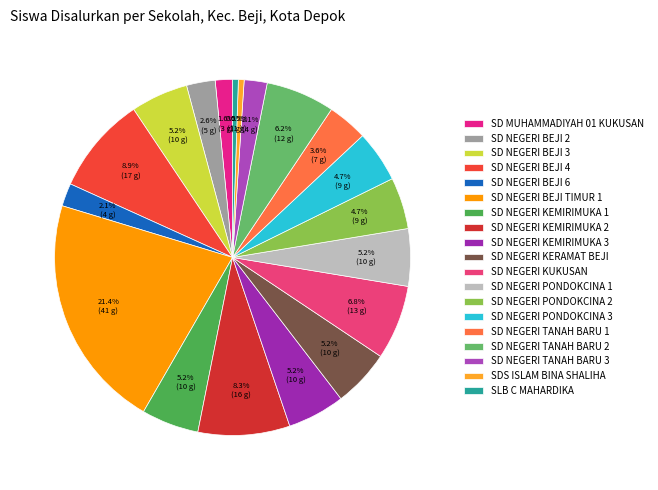

The SD NEGERI TANAH BARU 1 slice represents 4% of the pie. True or false?

True